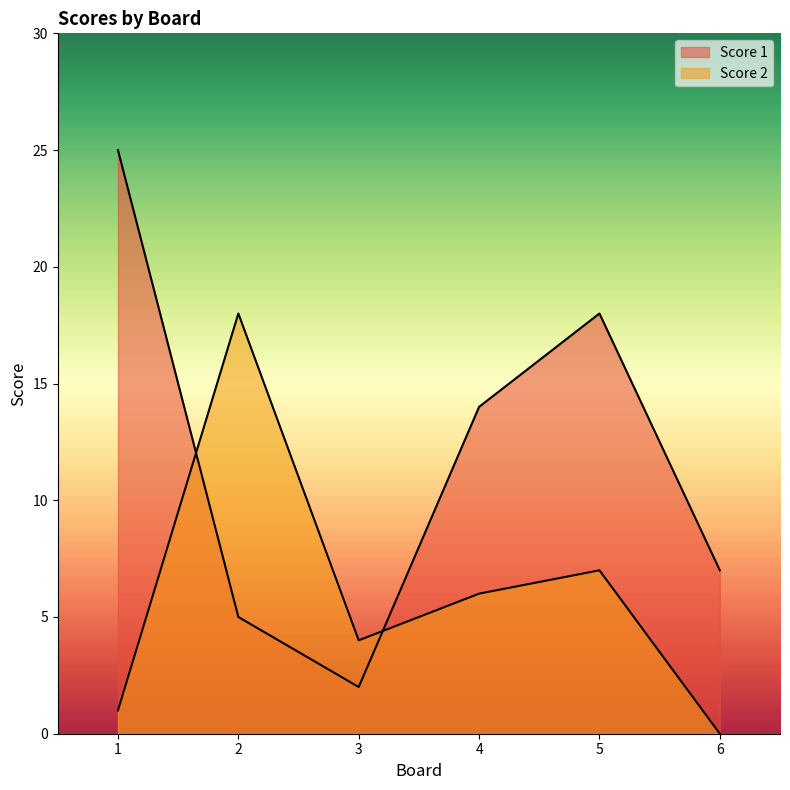

Which series has the widest spread of values?

Score 1